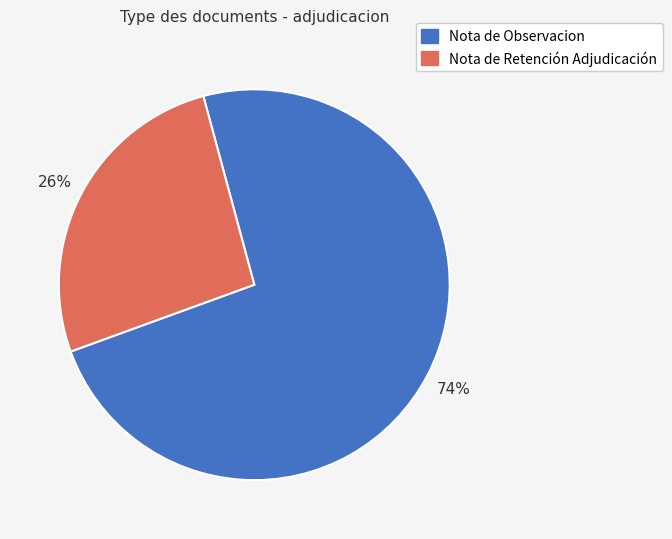

Count the number of slices in the pie.

2